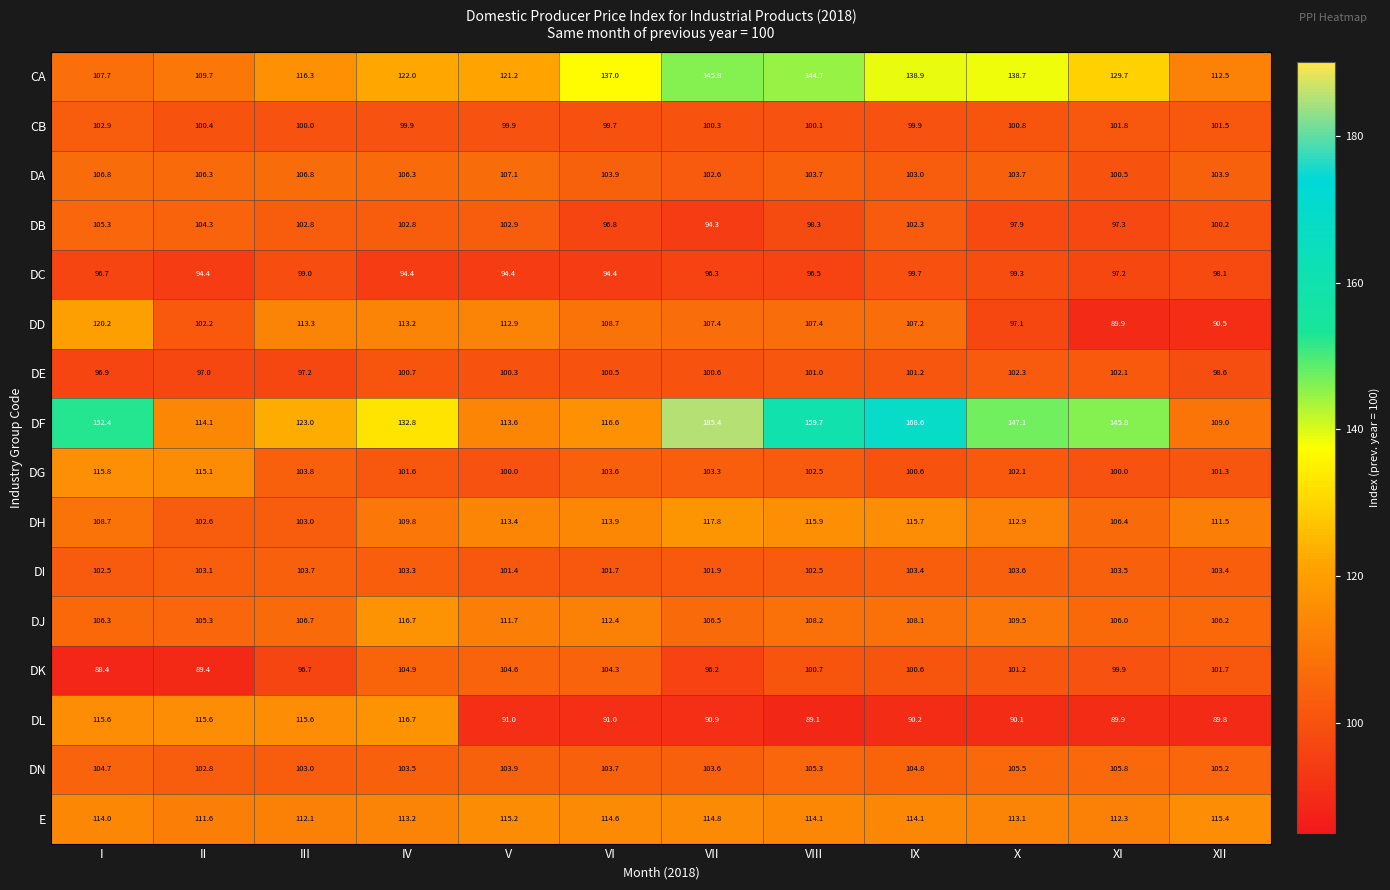

What is the difference between the DI values at III and XII?

0.3